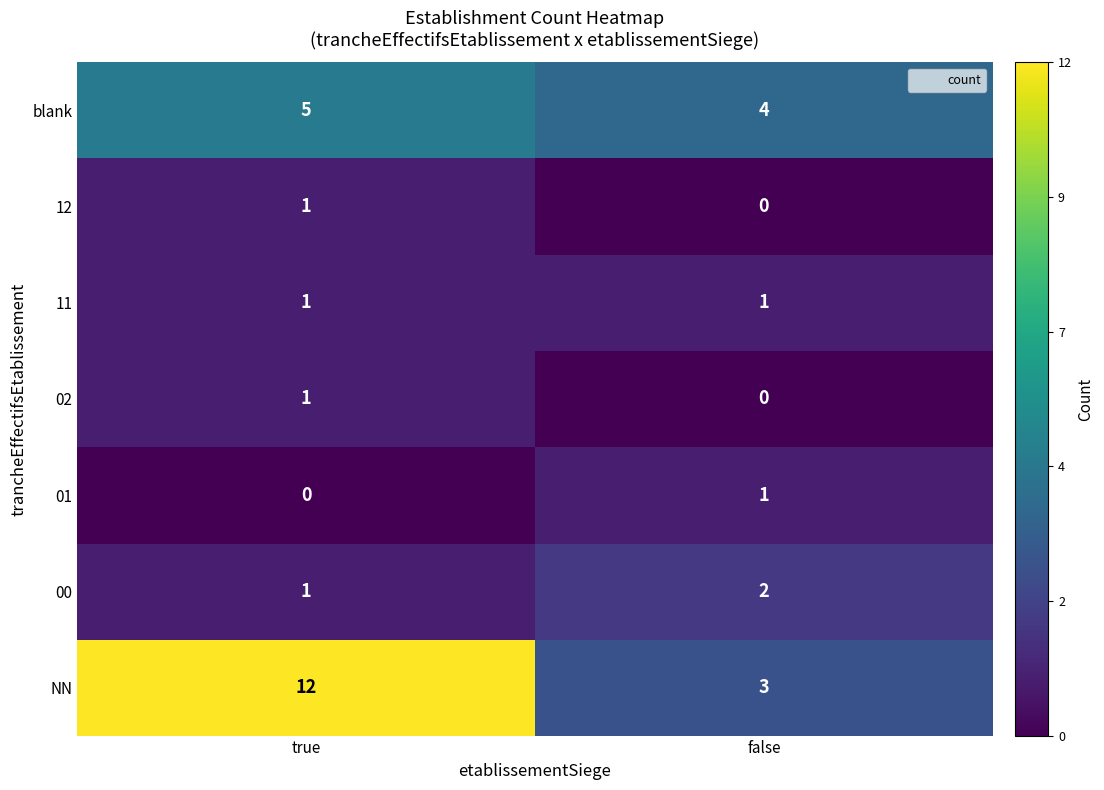

At which label does 00 reach its peak?

false